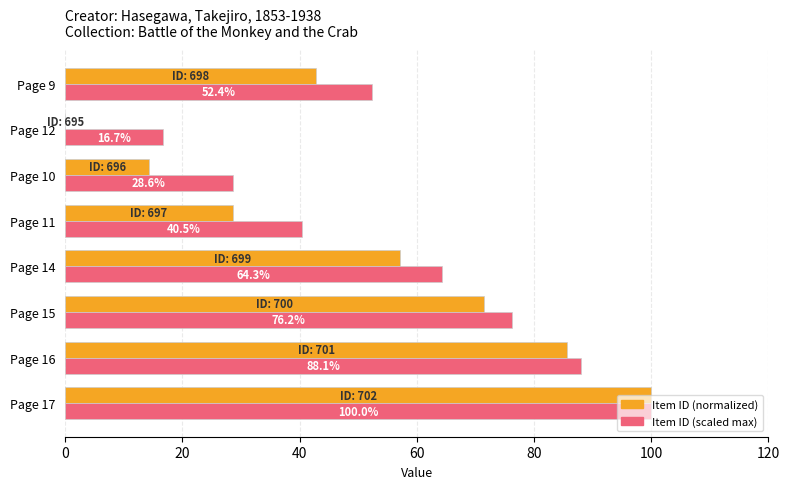

True or false: Item ID (normalized) has a value of 57.1 at Page 14.

True